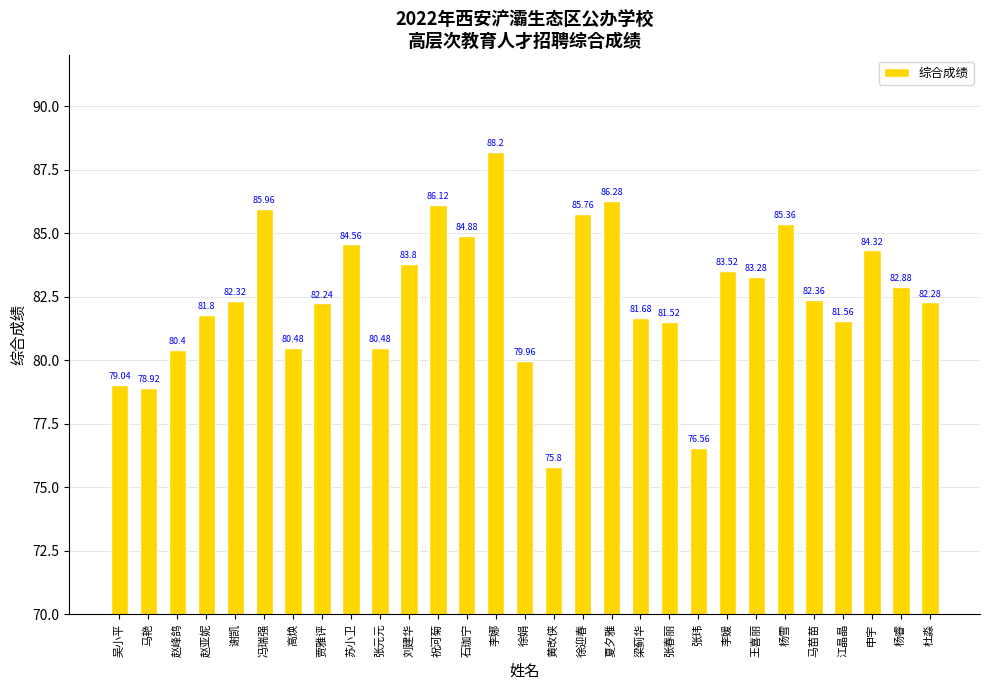

At which category does the chart reach its peak across all series?

李娜